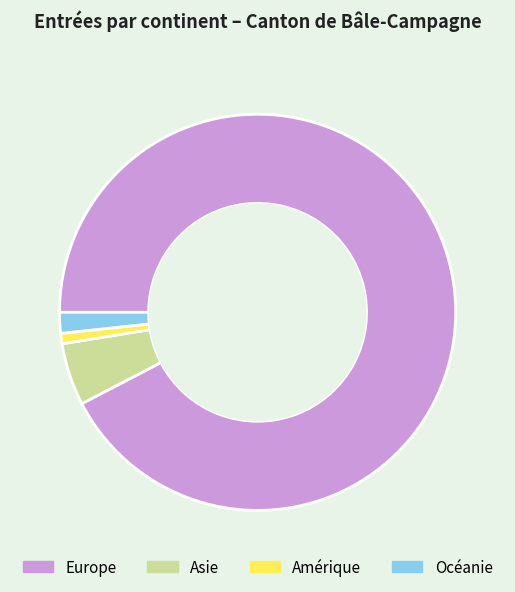

Which has a higher value, Asie or Océanie?

Asie